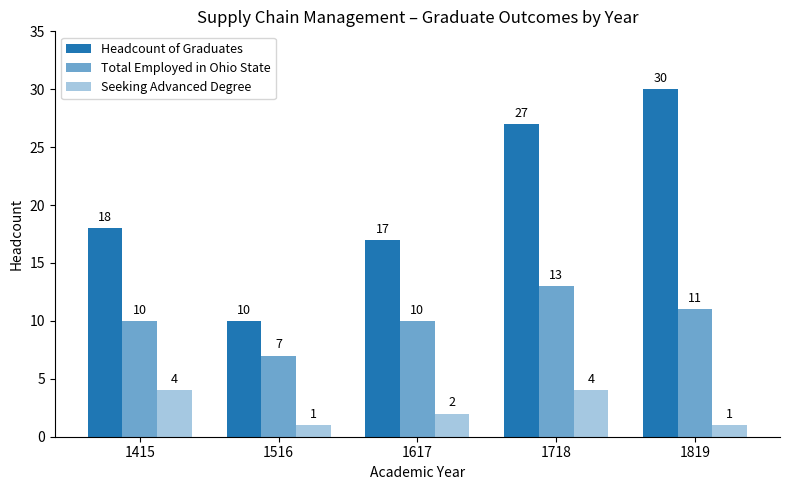

Which category has the highest value in the Total Employed in Ohio State series?

1718